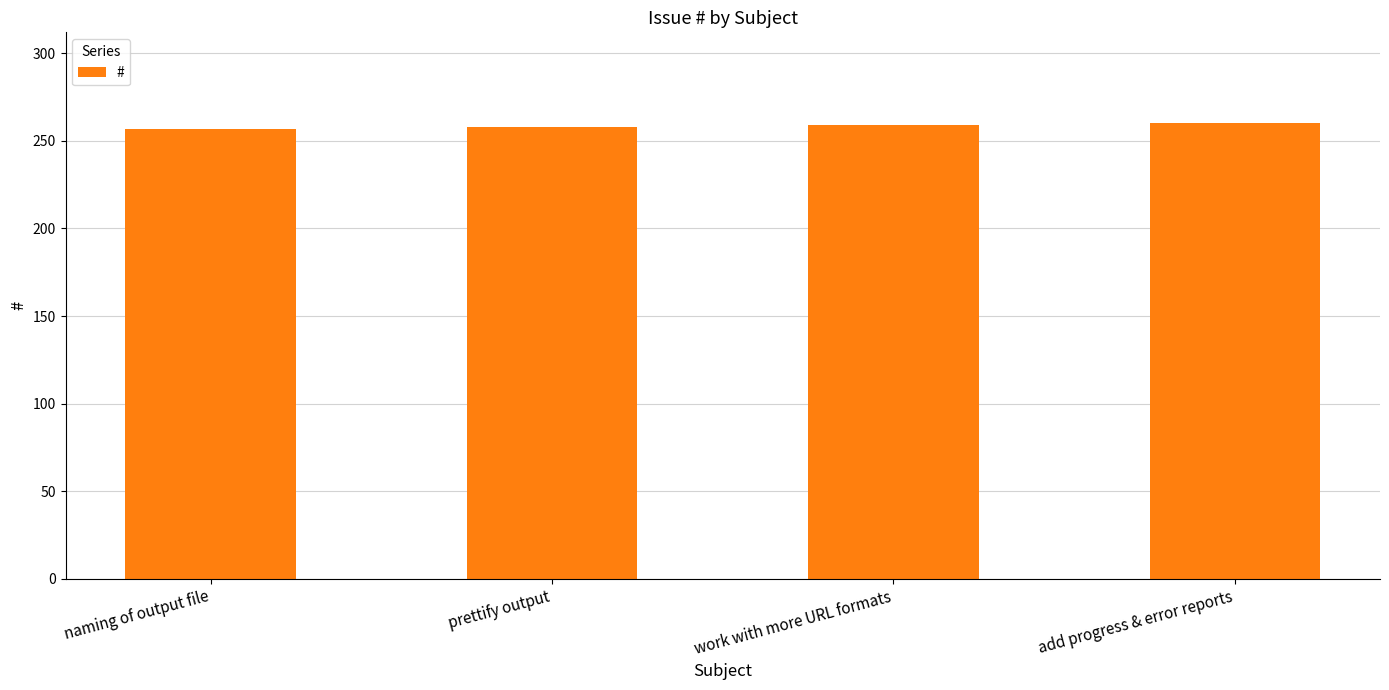

Is it true that the value at add progress & error reports is 260?

True